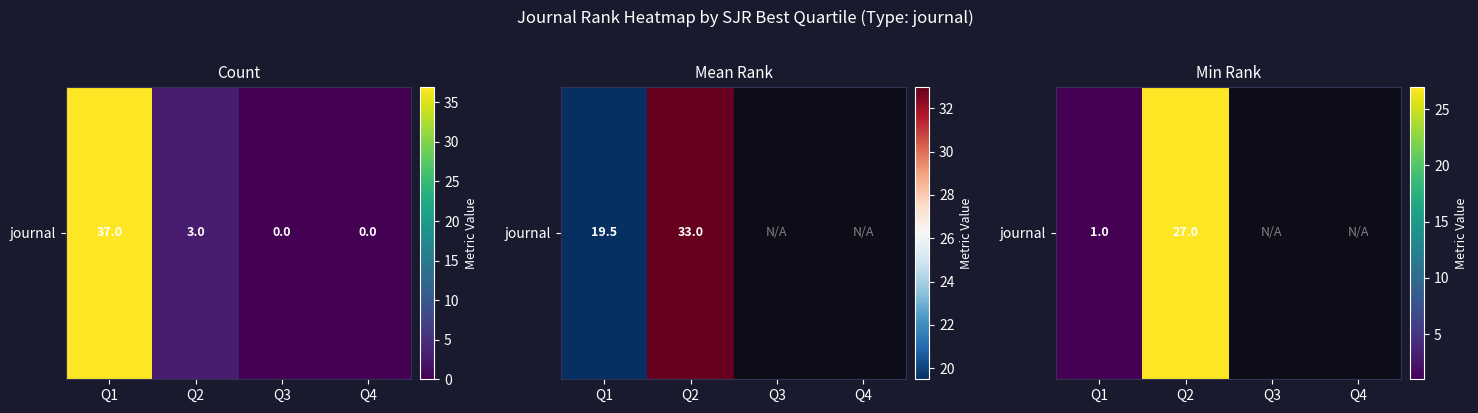

What is the approximate value at Q2?

27.0